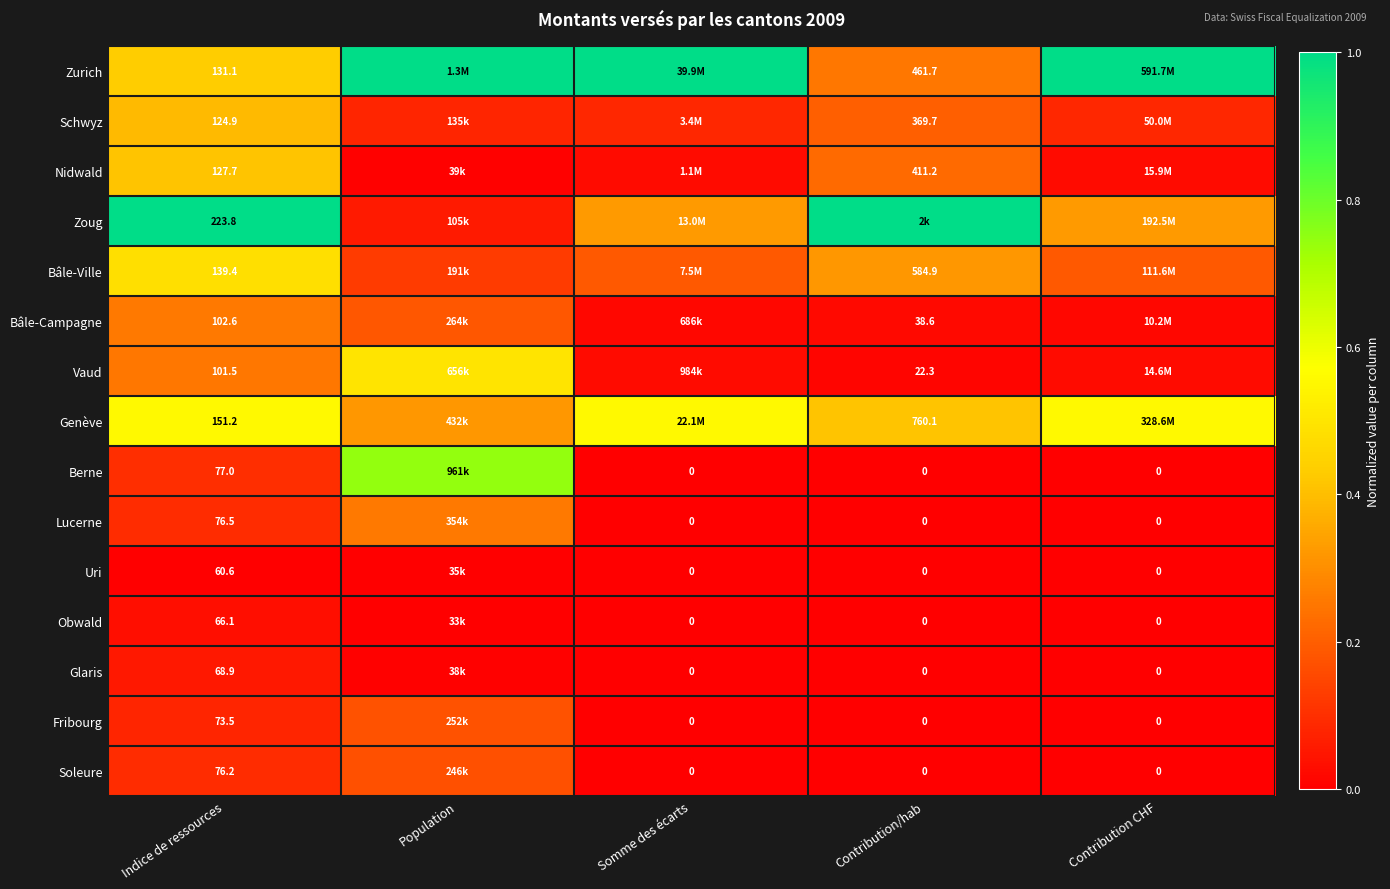

Between Contribution CHF and Contribution/hab, which is larger?

Contribution CHF